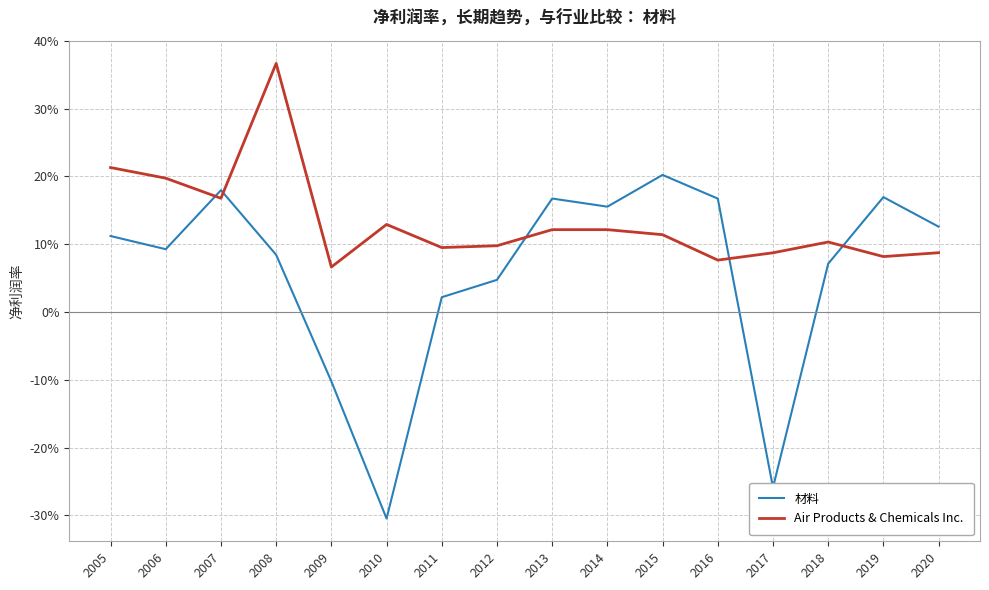

Where is Air Products & Chemicals Inc. nearest to the value 0?

2009